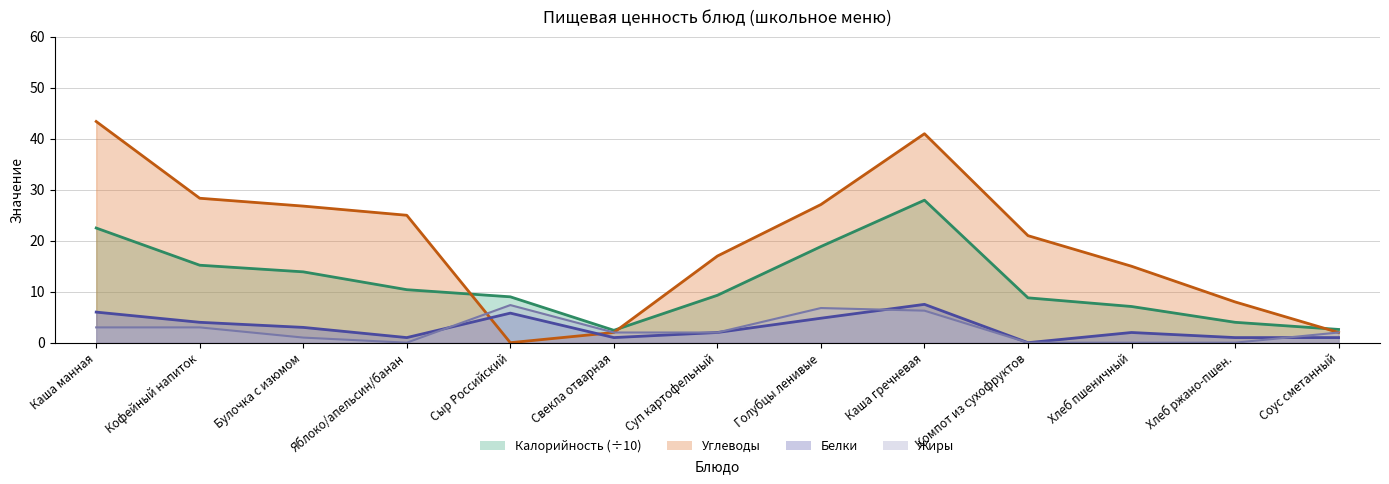

Where do Белки and Углеводы first cross each other?

Яблоко/апельсин/банан and Сыр Российский